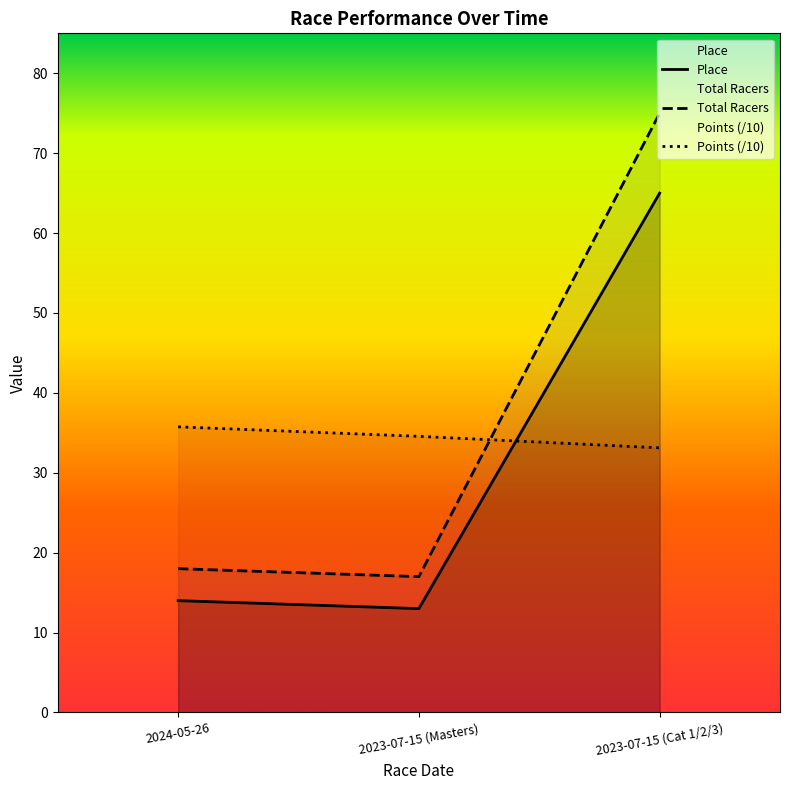

What is the spread (max minus min) of values at 2024-05-26?

21.8